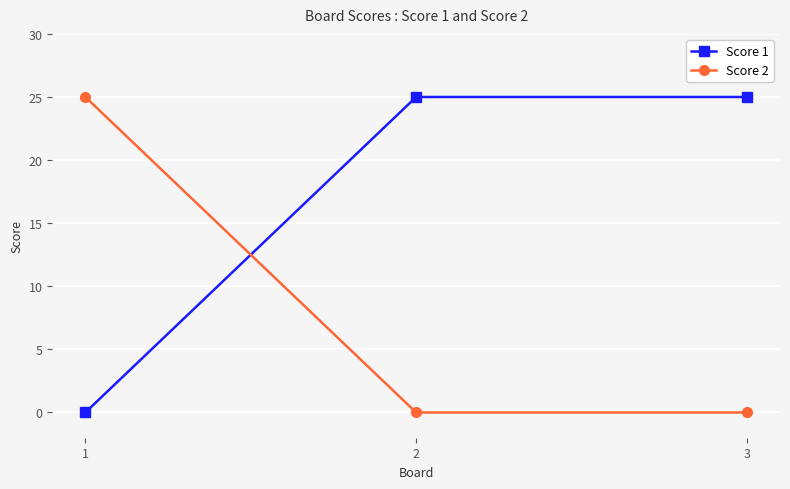

At which label is Score 1 closest to 12?

1